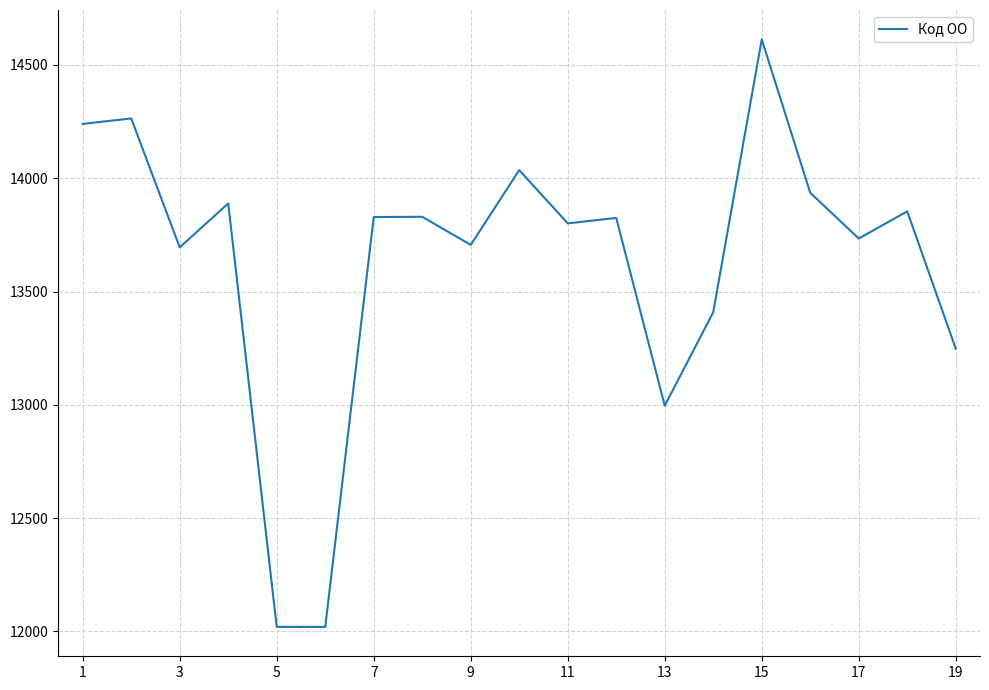

What is the difference between the maximum and minimum values?

2593